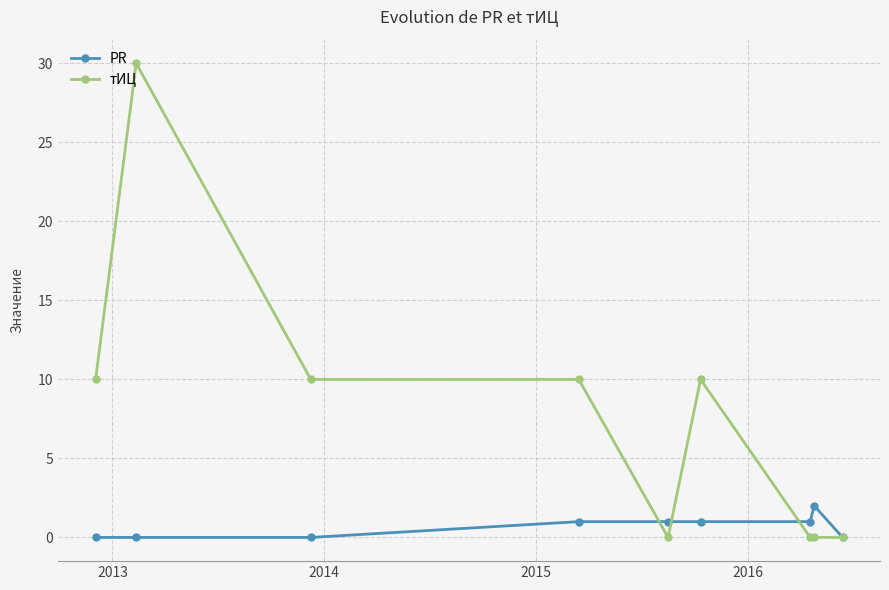

Which series has the largest range (max minus min)?

тИЦ